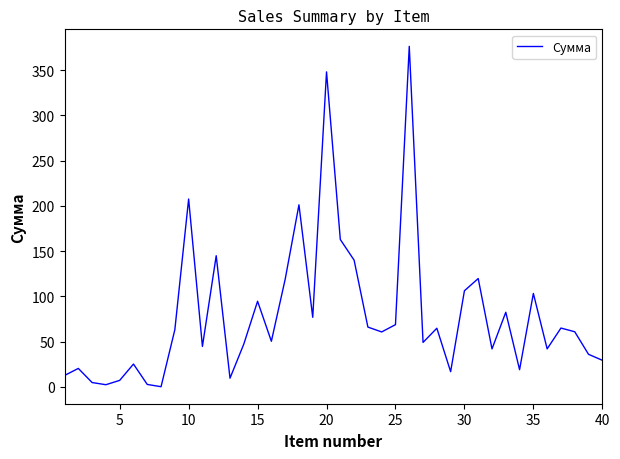

What is the maximum value shown in the chart?

376.2